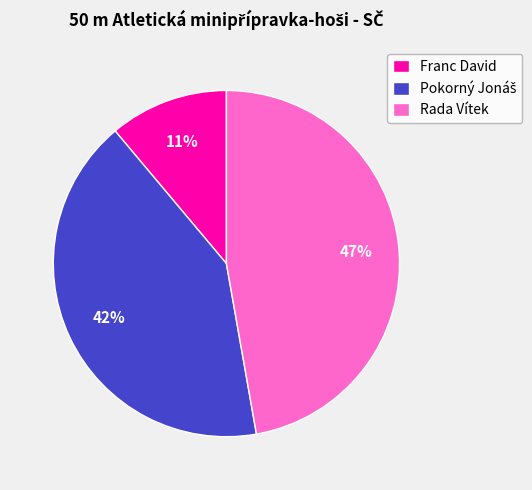

To the nearest percent, what is the average slice percentage?

33%